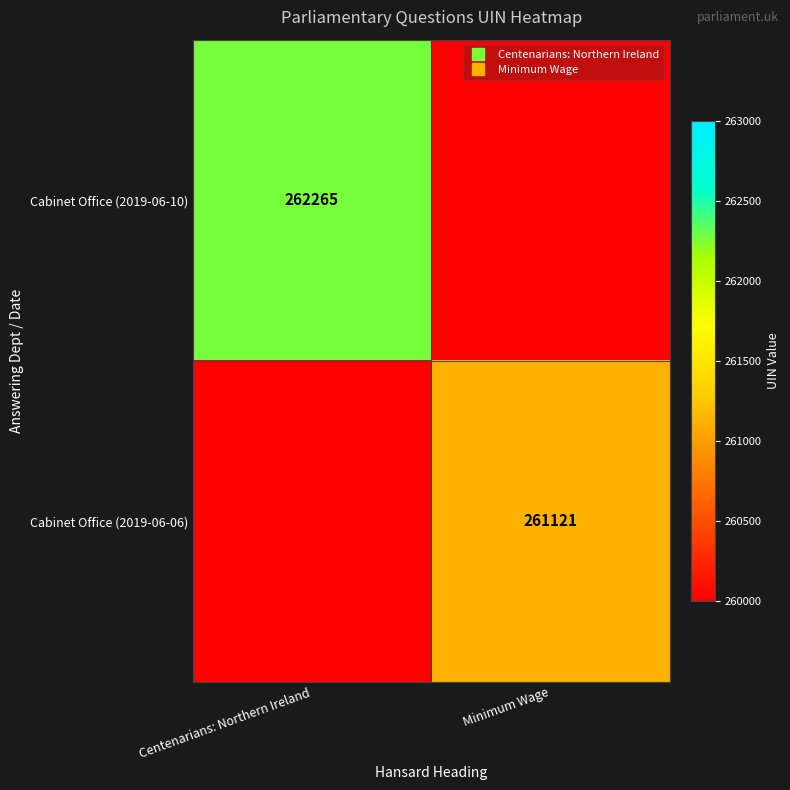

List the labels in order of Cabinet Office (2019-06-10) value, smallest first.

Minimum Wage, Centenarians: Northern Ireland